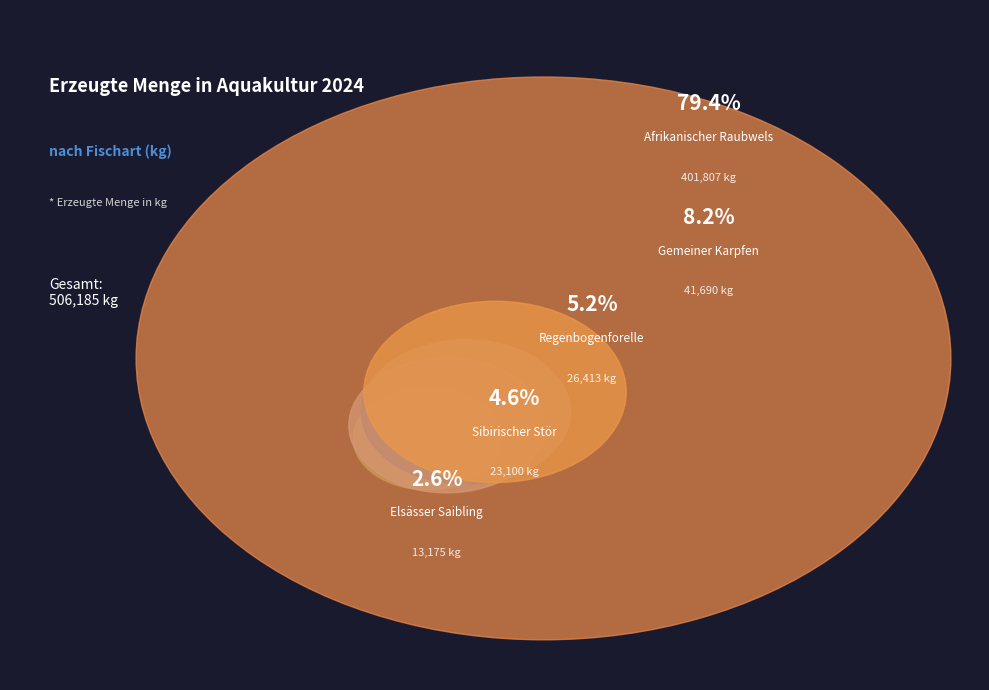

What is the smallest slice in the pie chart?

Elsässer Saibling